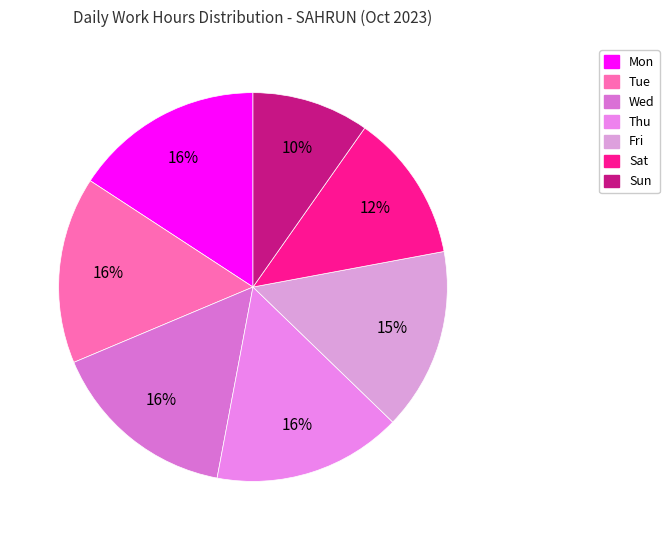

Combined, what portion of the pie is Sat and Mon?

28.1%